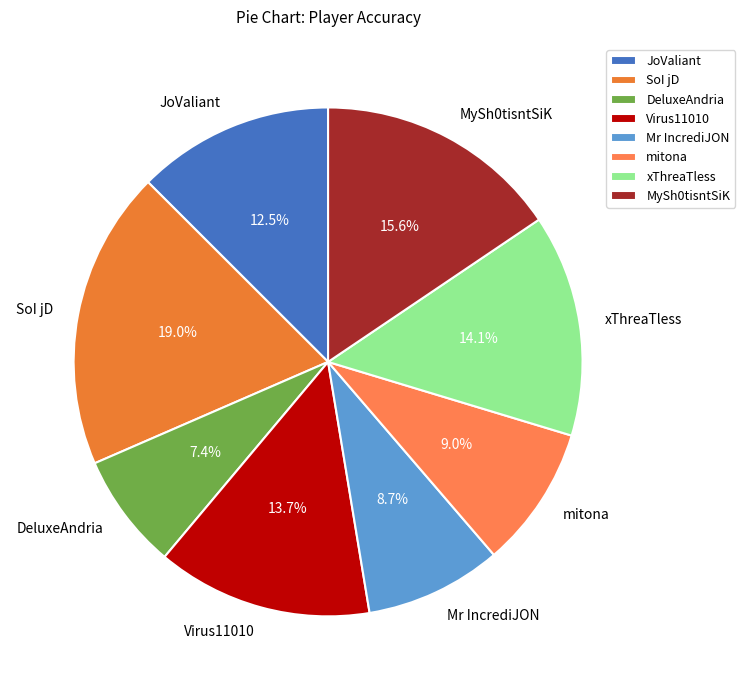

Which category has the smallest portion of the pie?

DeluxeAndria